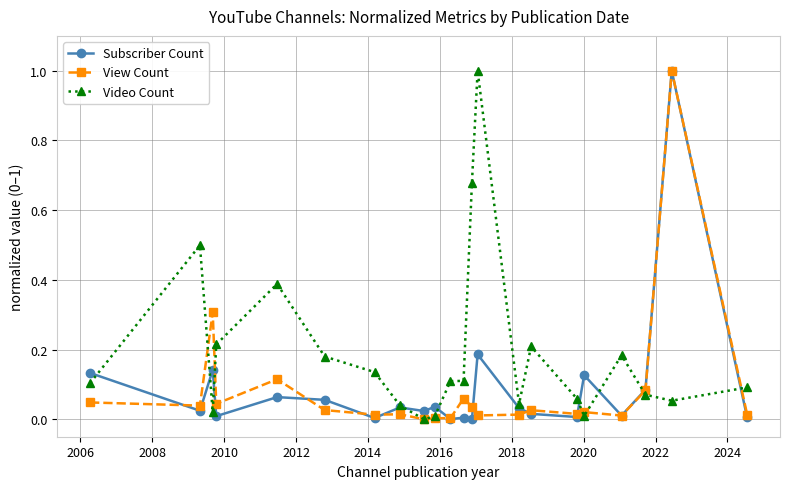

Which series has the largest total across all categories?

Video Count